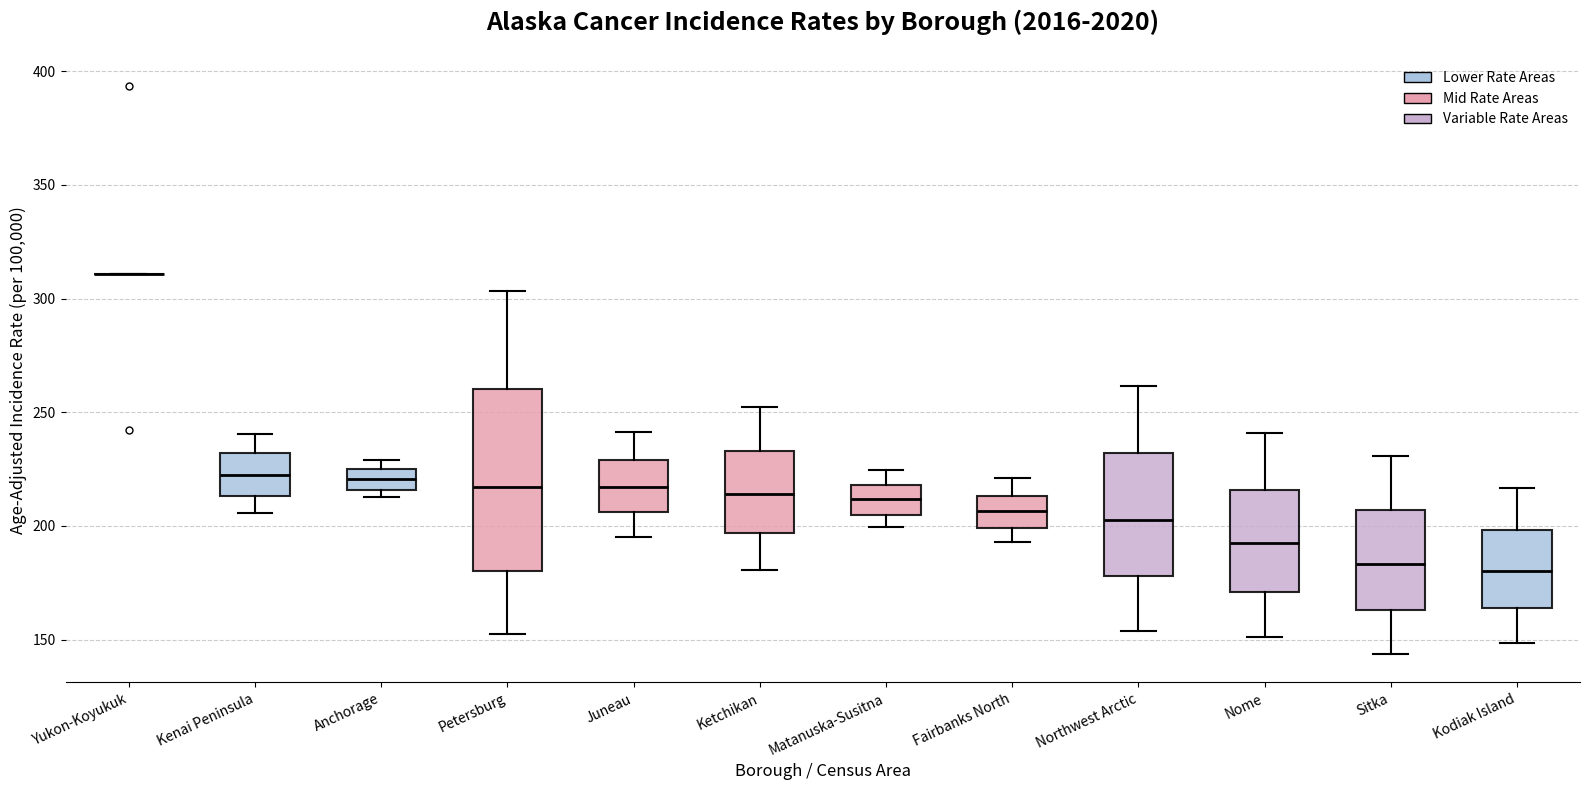

Reading left to right, read every box against the y-axis: the position of its median line, the range the box covers, and the ends of its whiskers. The values are not printed on the chart, so give them approximately, as read against the axis.

Yukon-Koyukuk: box collapsed to a line at 310, whiskers 310 to 310
Kenai Peninsula: median 225, box 215 to 230, whiskers 205 to 240
Anchorage: median 220, box 215 to 225, whiskers 215 (just below the box's lower edge) to 230
Petersburg: median 215, box 180 to 260, whiskers 155 to 305
Juneau: median 215, box 205 to 230, whiskers 195 to 240
Ketchikan: median 215, box 195 to 235, whiskers 180 to 250
Matanuska-Susitna: median 210, box 205 to 220, whiskers 200 to 225
Fairbanks North: median 205, box 200 to 215, whiskers 195 to 220
Northwest Arctic: median 205, box 180 to 230, whiskers 155 to 260
Nome: median 190, box 170 to 215, whiskers 150 to 240
Sitka: median 185, box 165 to 205, whiskers 145 to 230
Kodiak Island: median 180, box 165 to 200, whiskers 150 to 215